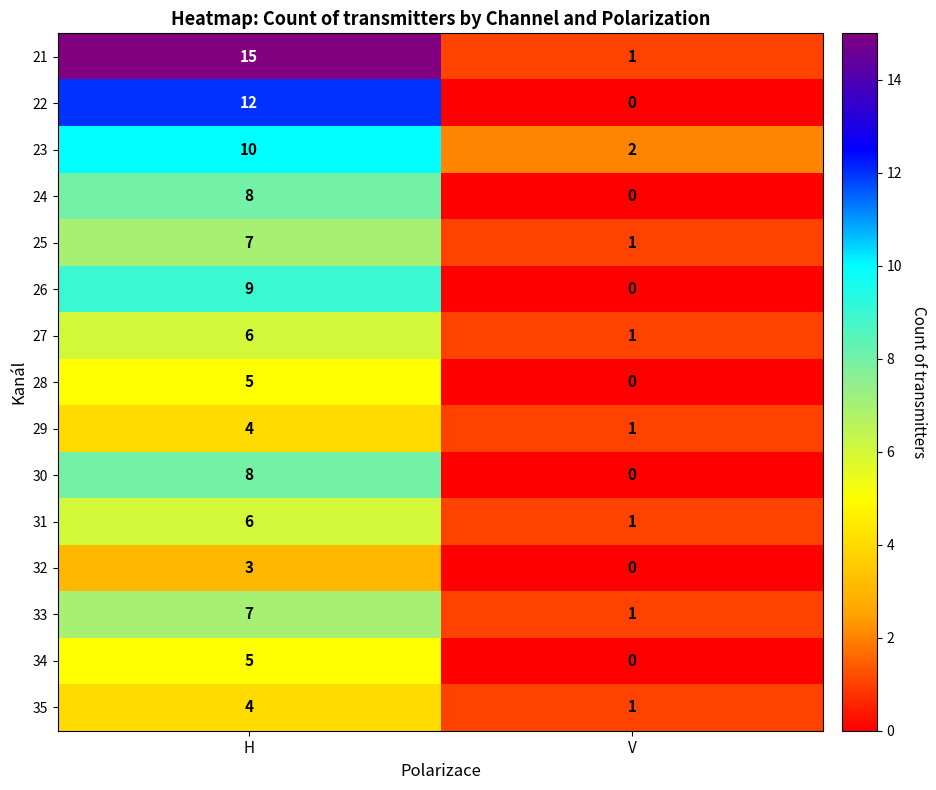

At how many categories does at least one series exceed 9?

1